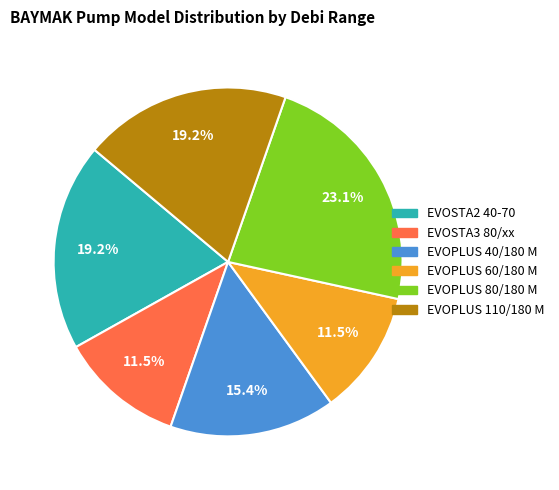

Approximately how many times larger is the value at EVOSTA3 80/xx compared to EVOSTA2 40-70?

0.6